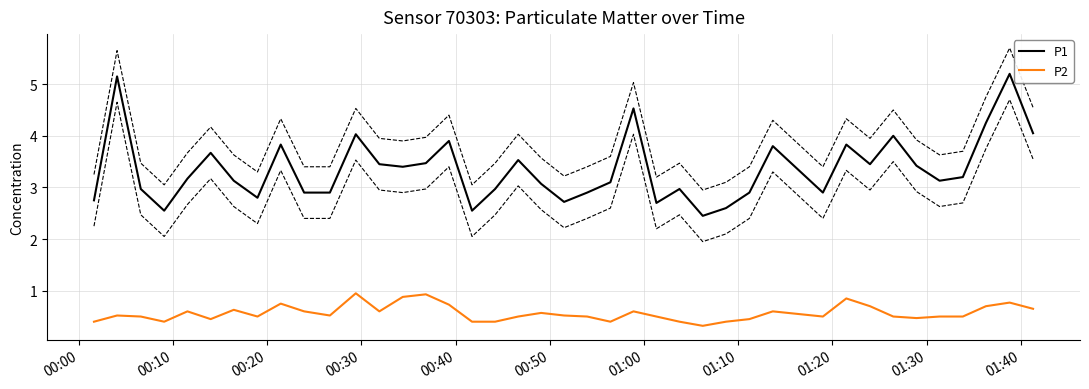

What is the lowest value of the P2 series?

0.3